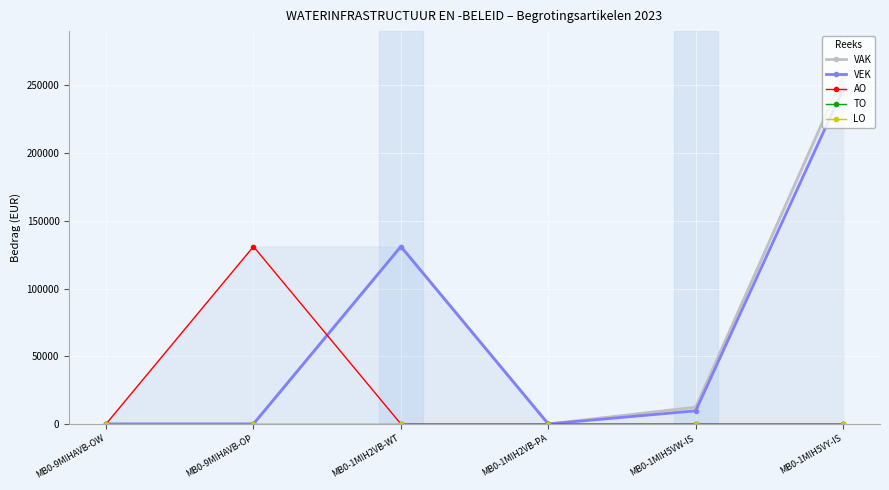

What is the sum of all VEK values?

387866